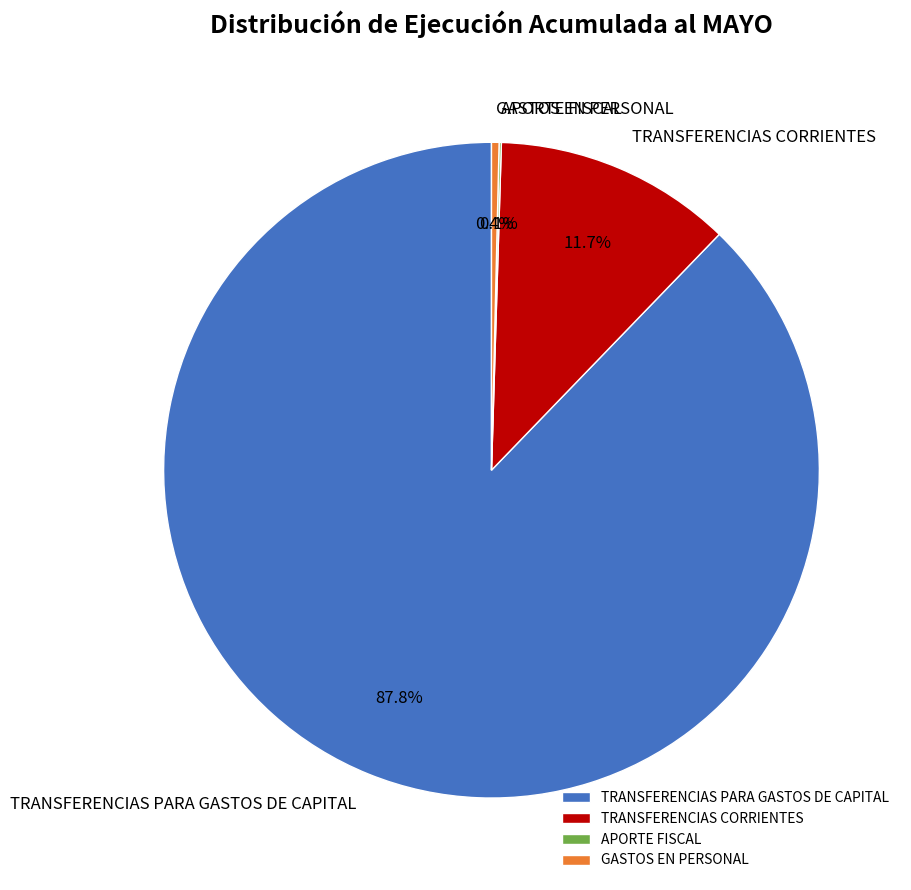

What is the largest slice in the pie chart?

TRANSFERENCIAS PARA GASTOS DE CAPITAL